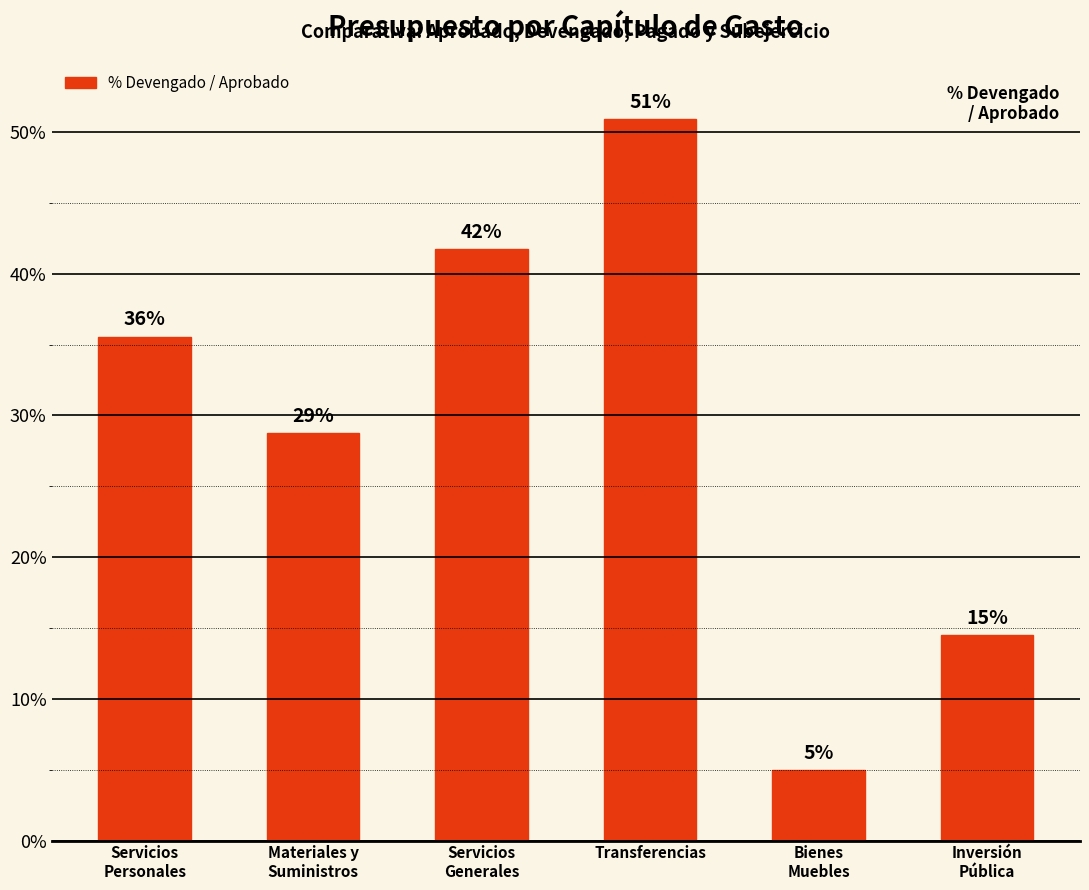

Reading left to right, extract all data points from this chart.

Servicios
Personales=35.6	Materiales y
Suministros=28.7	Servicios
Generales=41.7	Transferencias=50.9	Bienes
Muebles=5.0	Inversión
Pública=14.5